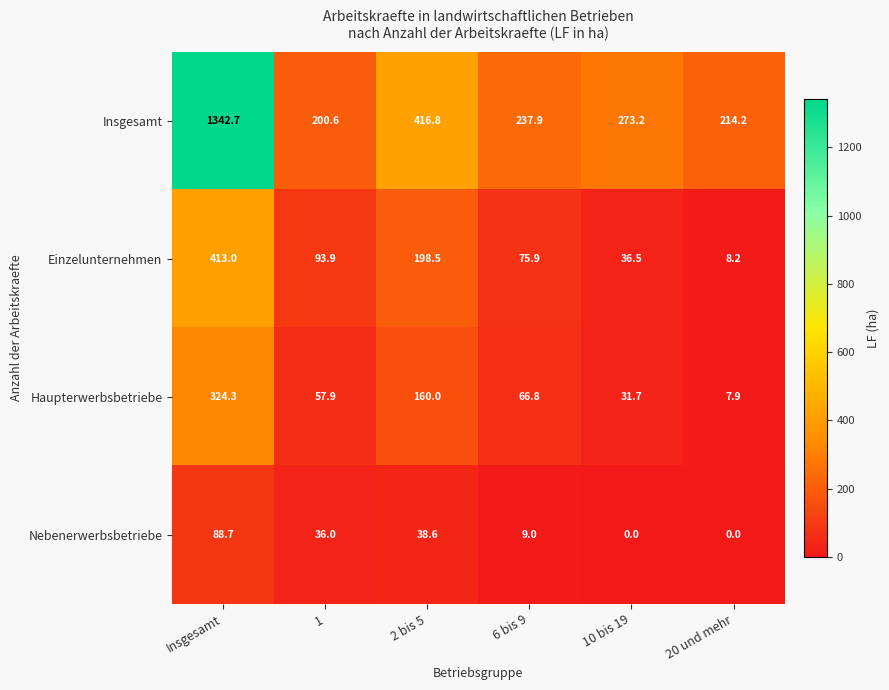

True or false: Nebenerwerbsbetriebe has a value of 0.0 at 20 und mehr.

True